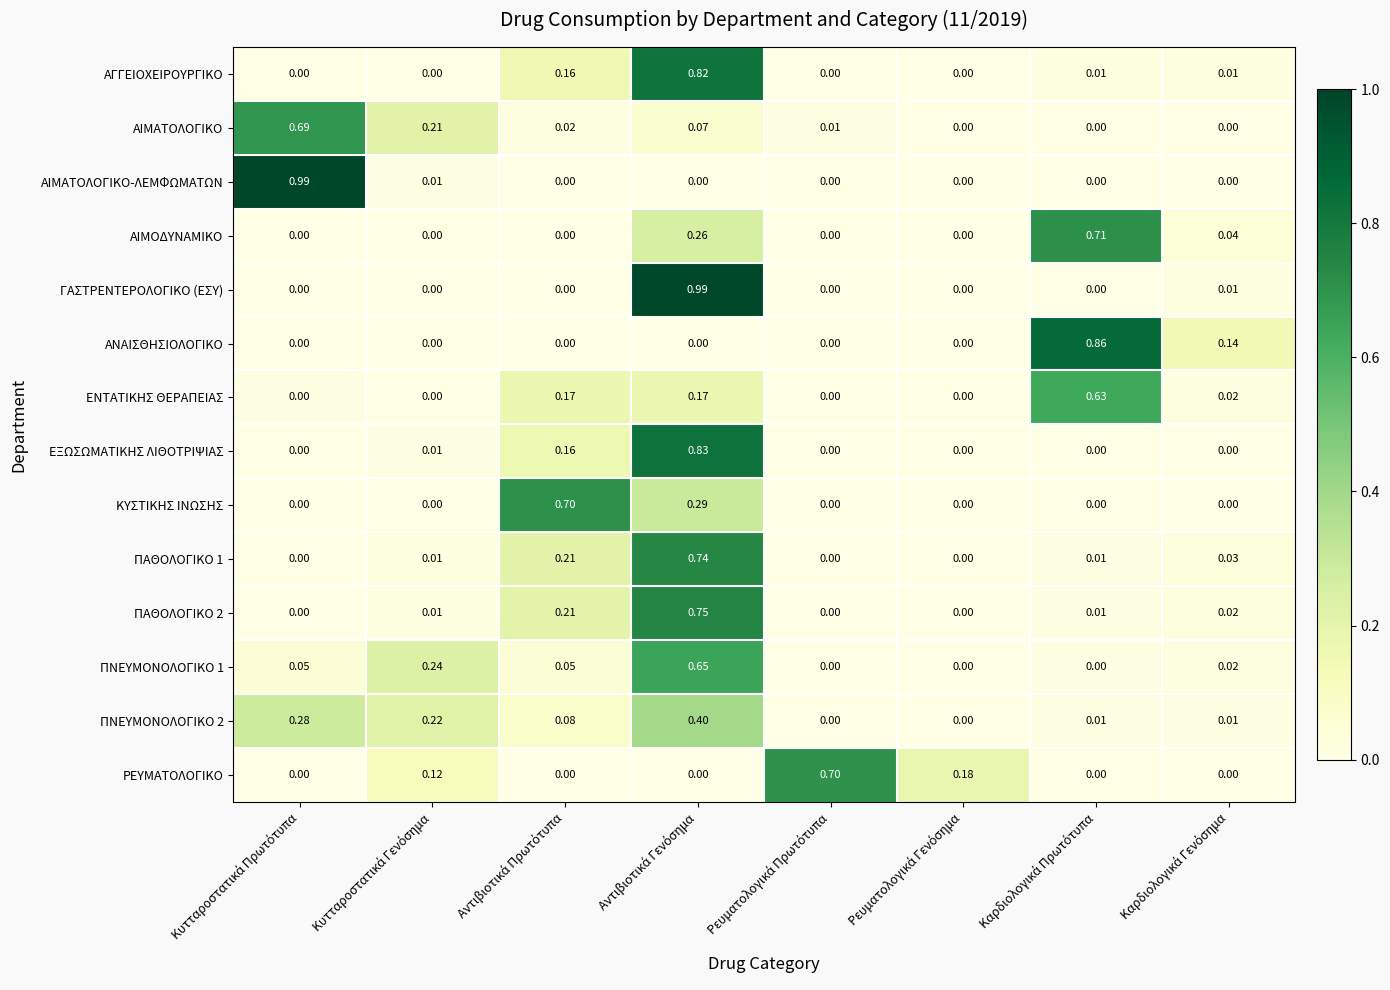

Reading left to right, what are all the values shown in this chart?

ΑΓΓΕΙΟΧΕΙΡΟΥΡΓΙΚΟ: Κυτταροστατικά Πρωτότυπα=0.0	Κυτταροστατικά Γενόσημα=0.0	Αντιβιοτικά Πρωτότυπα=0.2	Αντιβιοτικά Γενόσημα=0.8	Ρευματολογικά Πρωτότυπα=0.0	Ρευματολογικά Γενόσημα=0.0	Καρδιολογικά Πρωτότυπα=0.0	Καρδιολογικά Γενόσημα=0.0
ΑΙΜΑΤΟΛΟΓΙΚΟ: Κυτταροστατικά Πρωτότυπα=0.7	Κυτταροστατικά Γενόσημα=0.2	Αντιβιοτικά Πρωτότυπα=0.0	Αντιβιοτικά Γενόσημα=0.1	Ρευματολογικά Πρωτότυπα=0.0	Ρευματολογικά Γενόσημα=0.0	Καρδιολογικά Πρωτότυπα=0.0	Καρδιολογικά Γενόσημα=0.0
ΑΙΜΑΤΟΛΟΓΙΚΟ-ΛΕΜΦΩΜΑΤΩΝ: Κυτταροστατικά Πρωτότυπα=1.0	Κυτταροστατικά Γενόσημα=0.0	Αντιβιοτικά Πρωτότυπα=0.0	Αντιβιοτικά Γενόσημα=0.0	Ρευματολογικά Πρωτότυπα=0.0	Ρευματολογικά Γενόσημα=0.0	Καρδιολογικά Πρωτότυπα=0.0	Καρδιολογικά Γενόσημα=0.0
ΑΙΜΟΔΥΝΑΜΙΚΟ: Κυτταροστατικά Πρωτότυπα=0.0	Κυτταροστατικά Γενόσημα=0.0	Αντιβιοτικά Πρωτότυπα=0.0	Αντιβιοτικά Γενόσημα=0.3	Ρευματολογικά Πρωτότυπα=0.0	Ρευματολογικά Γενόσημα=0.0	Καρδιολογικά Πρωτότυπα=0.7	Καρδιολογικά Γενόσημα=0.0
ΓΑΣΤΡΕΝΤΕΡΟΛΟΓΙΚΟ (ΕΣΥ): Κυτταροστατικά Πρωτότυπα=0.0	Κυτταροστατικά Γενόσημα=0.0	Αντιβιοτικά Πρωτότυπα=0.0	Αντιβιοτικά Γενόσημα=1.0	Ρευματολογικά Πρωτότυπα=0.0	Ρευματολογικά Γενόσημα=0.0	Καρδιολογικά Πρωτότυπα=0.0	Καρδιολογικά Γενόσημα=0.0
ΑΝΑΙΣΘΗΣΙΟΛΟΓΙΚΟ: Κυτταροστατικά Πρωτότυπα=0.0	Κυτταροστατικά Γενόσημα=0.0	Αντιβιοτικά Πρωτότυπα=0.0	Αντιβιοτικά Γενόσημα=0.0	Ρευματολογικά Πρωτότυπα=0.0	Ρευματολογικά Γενόσημα=0.0	Καρδιολογικά Πρωτότυπα=0.9	Καρδιολογικά Γενόσημα=0.1
ΕΝΤΑΤΙΚΗΣ ΘΕΡΑΠΕΙΑΣ: Κυτταροστατικά Πρωτότυπα=0.0	Κυτταροστατικά Γενόσημα=0.0	Αντιβιοτικά Πρωτότυπα=0.2	Αντιβιοτικά Γενόσημα=0.2	Ρευματολογικά Πρωτότυπα=0.0	Ρευματολογικά Γενόσημα=0.0	Καρδιολογικά Πρωτότυπα=0.6	Καρδιολογικά Γενόσημα=0.0
ΕΞΩΣΩΜΑΤΙΚΗΣ ΛΙΘΟΤΡΙΨΙΑΣ: Κυτταροστατικά Πρωτότυπα=0.0	Κυτταροστατικά Γενόσημα=0.0	Αντιβιοτικά Πρωτότυπα=0.2	Αντιβιοτικά Γενόσημα=0.8	Ρευματολογικά Πρωτότυπα=0.0	Ρευματολογικά Γενόσημα=0.0	Καρδιολογικά Πρωτότυπα=0.0	Καρδιολογικά Γενόσημα=0.0
ΚΥΣΤΙΚΗΣ ΙΝΩΣΗΣ: Κυτταροστατικά Πρωτότυπα=0.0	Κυτταροστατικά Γενόσημα=0.0	Αντιβιοτικά Πρωτότυπα=0.7	Αντιβιοτικά Γενόσημα=0.3	Ρευματολογικά Πρωτότυπα=0.0	Ρευματολογικά Γενόσημα=0.0	Καρδιολογικά Πρωτότυπα=0.0	Καρδιολογικά Γενόσημα=0.0
ΠΑΘΟΛΟΓΙΚΟ 1: Κυτταροστατικά Πρωτότυπα=0.0	Κυτταροστατικά Γενόσημα=0.0	Αντιβιοτικά Πρωτότυπα=0.2	Αντιβιοτικά Γενόσημα=0.7	Ρευματολογικά Πρωτότυπα=0.0	Ρευματολογικά Γενόσημα=0.0	Καρδιολογικά Πρωτότυπα=0.0	Καρδιολογικά Γενόσημα=0.0
ΠΑΘΟΛΟΓΙΚΟ 2: Κυτταροστατικά Πρωτότυπα=0.0	Κυτταροστατικά Γενόσημα=0.0	Αντιβιοτικά Πρωτότυπα=0.2	Αντιβιοτικά Γενόσημα=0.8	Ρευματολογικά Πρωτότυπα=0.0	Ρευματολογικά Γενόσημα=0.0	Καρδιολογικά Πρωτότυπα=0.0	Καρδιολογικά Γενόσημα=0.0
ΠΝΕΥΜΟΝΟΛΟΓΙΚΟ 1: Κυτταροστατικά Πρωτότυπα=0.1	Κυτταροστατικά Γενόσημα=0.2	Αντιβιοτικά Πρωτότυπα=0.1	Αντιβιοτικά Γενόσημα=0.7	Ρευματολογικά Πρωτότυπα=0.0	Ρευματολογικά Γενόσημα=0.0	Καρδιολογικά Πρωτότυπα=0.0	Καρδιολογικά Γενόσημα=0.0
ΠΝΕΥΜΟΝΟΛΟΓΙΚΟ 2: Κυτταροστατικά Πρωτότυπα=0.3	Κυτταροστατικά Γενόσημα=0.2	Αντιβιοτικά Πρωτότυπα=0.1	Αντιβιοτικά Γενόσημα=0.4	Ρευματολογικά Πρωτότυπα=0.0	Ρευματολογικά Γενόσημα=0.0	Καρδιολογικά Πρωτότυπα=0.0	Καρδιολογικά Γενόσημα=0.0
ΡΕΥΜΑΤΟΛΟΓΙΚΟ: Κυτταροστατικά Πρωτότυπα=0.0	Κυτταροστατικά Γενόσημα=0.1	Αντιβιοτικά Πρωτότυπα=0.0	Αντιβιοτικά Γενόσημα=0.0	Ρευματολογικά Πρωτότυπα=0.7	Ρευματολογικά Γενόσημα=0.2	Καρδιολογικά Πρωτότυπα=0.0	Καρδιολογικά Γενόσημα=0.0